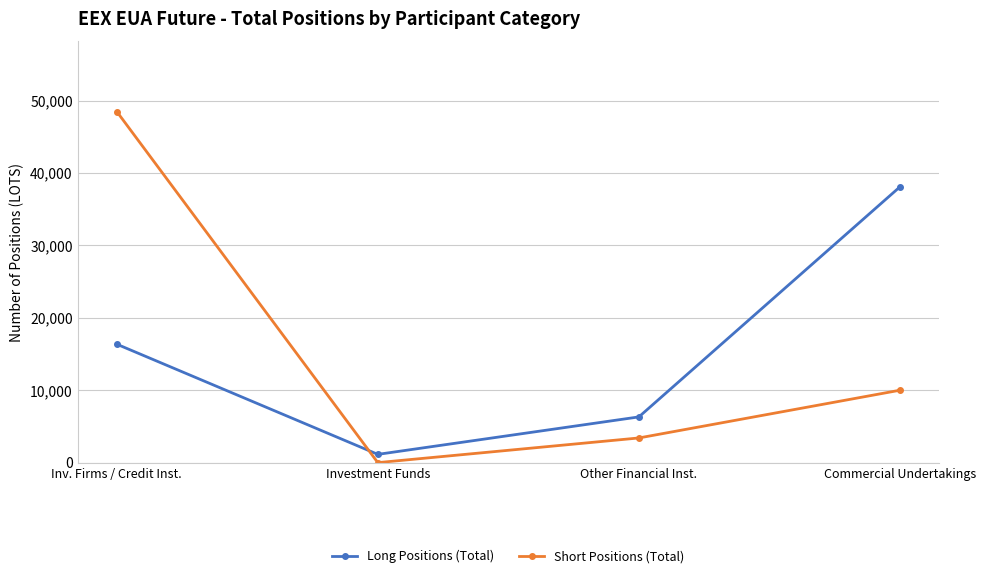

List the labels in order of Long Positions (Total) value, smallest first.

Investment Funds, Other Financial Inst., Inv. Firms / Credit Inst., Commercial Undertakings